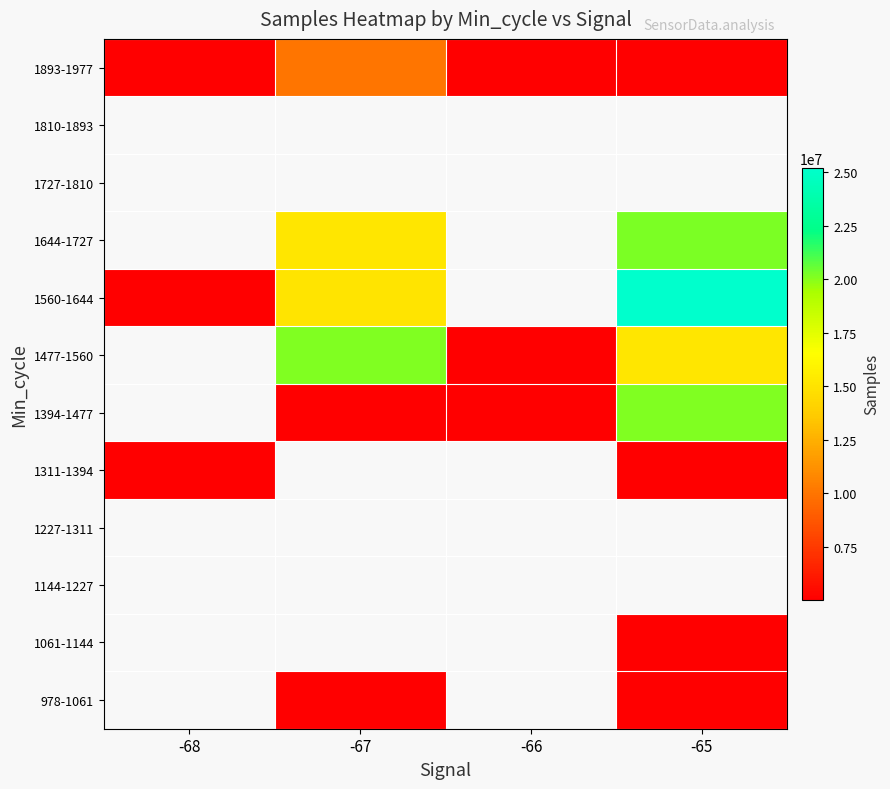

Is the value of 1311-1394 at -67 greater than the value of 1644-1727 at -66?

No